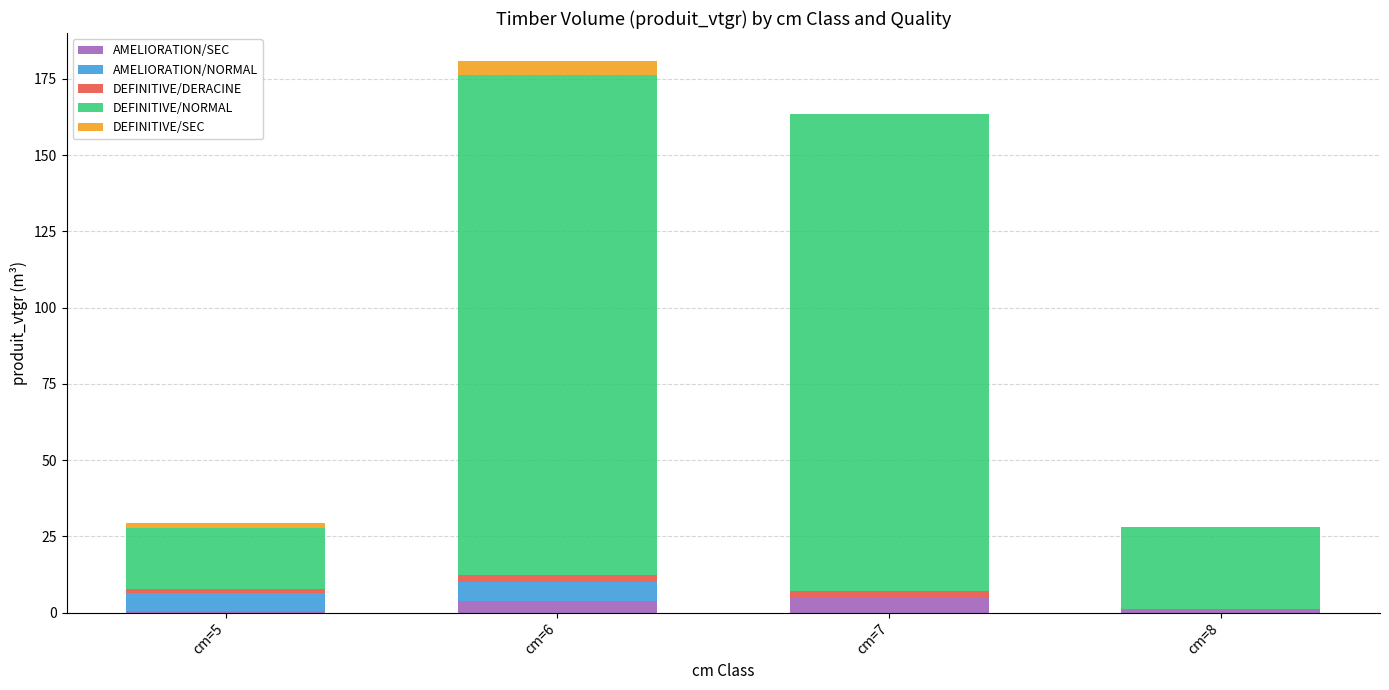

What is the sum of all AMELIORATION/SEC values?

10.6